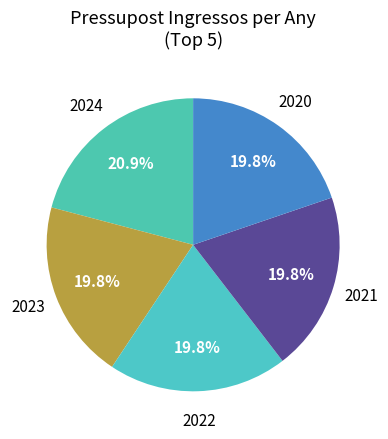

Count the number of slices in the pie.

5